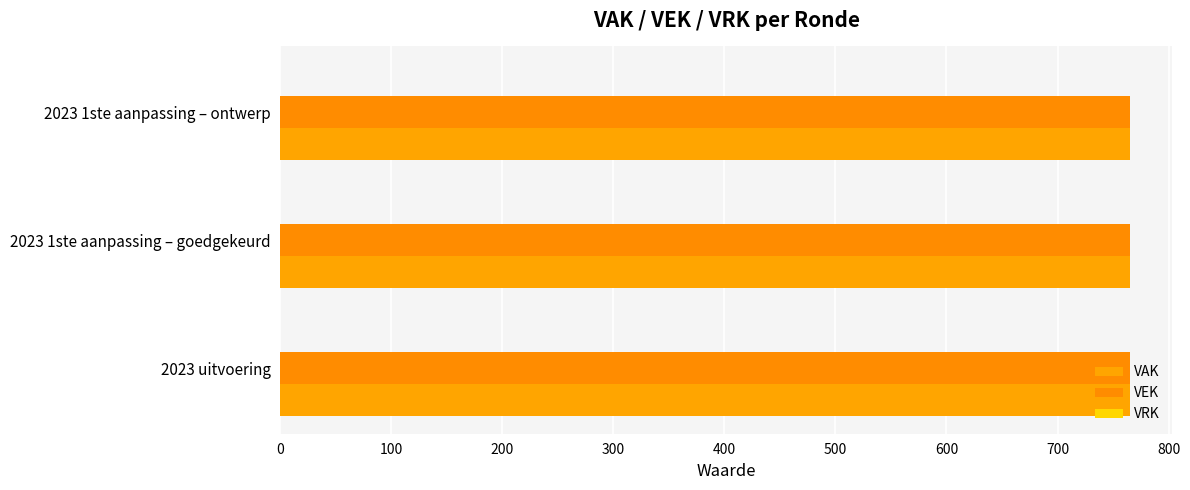

Is the value of VAK at 2023 1ste aanpassing – goedgekeurd greater than the value of VRK at 2023 1ste aanpassing – goedgekeurd?

Yes